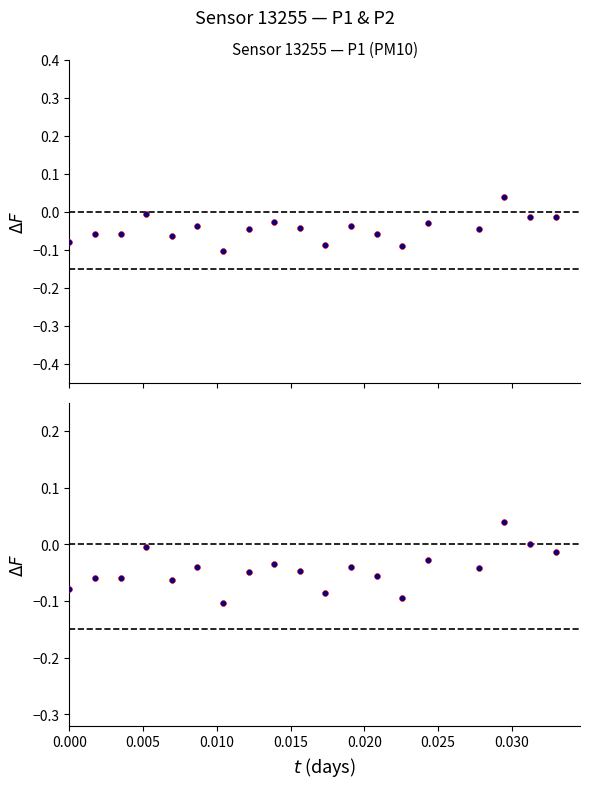

Which series has the largest total across all categories?

P2